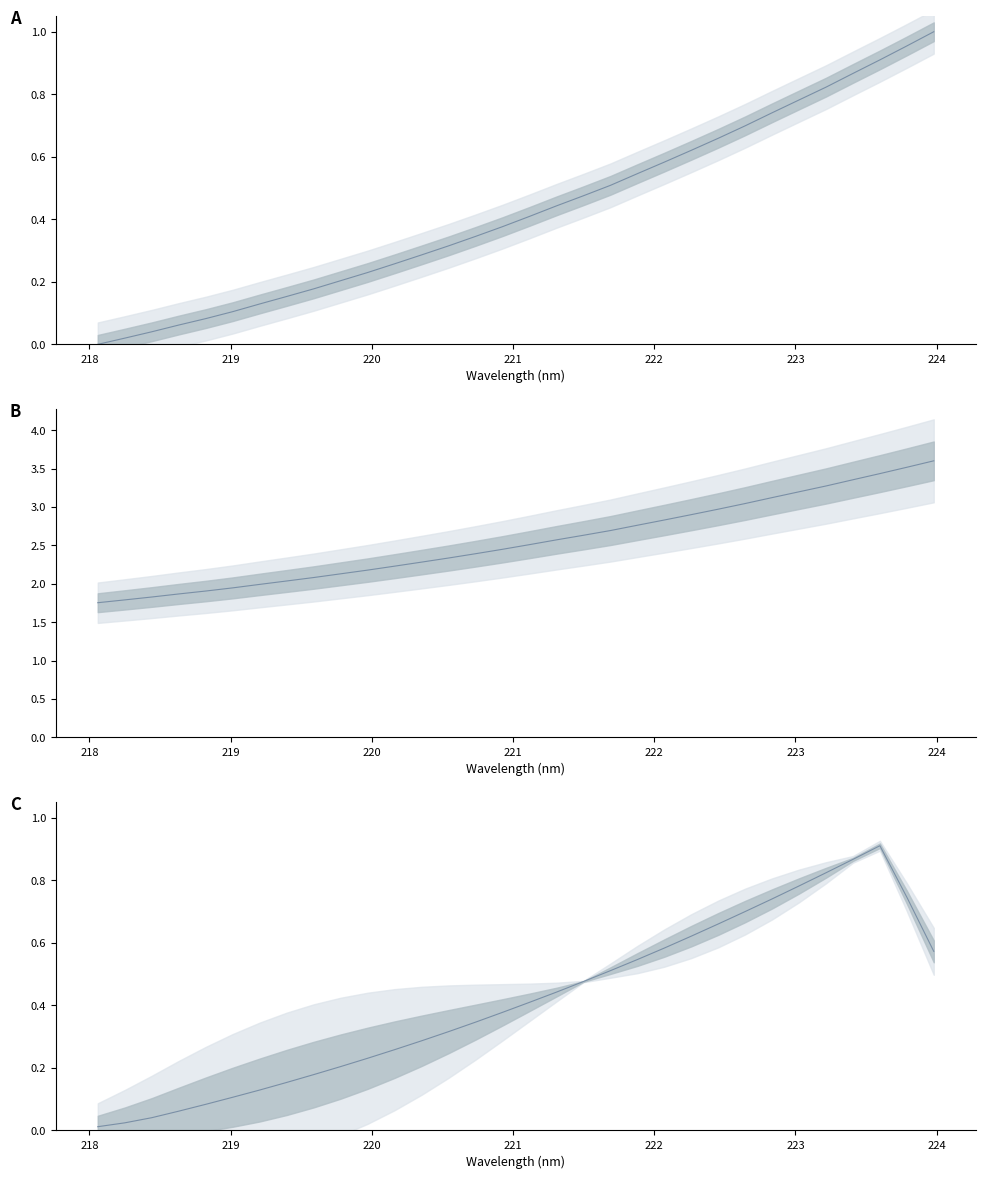

How many values in the Intensity (x1000) series exceed 2?

25